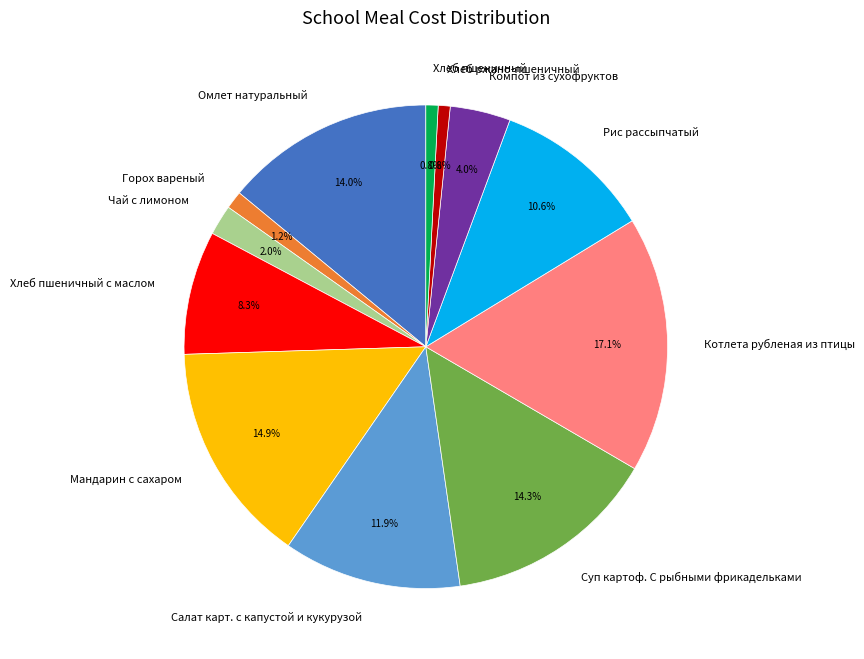

The Горох вареный slice represents 15% of the pie. True or false?

False